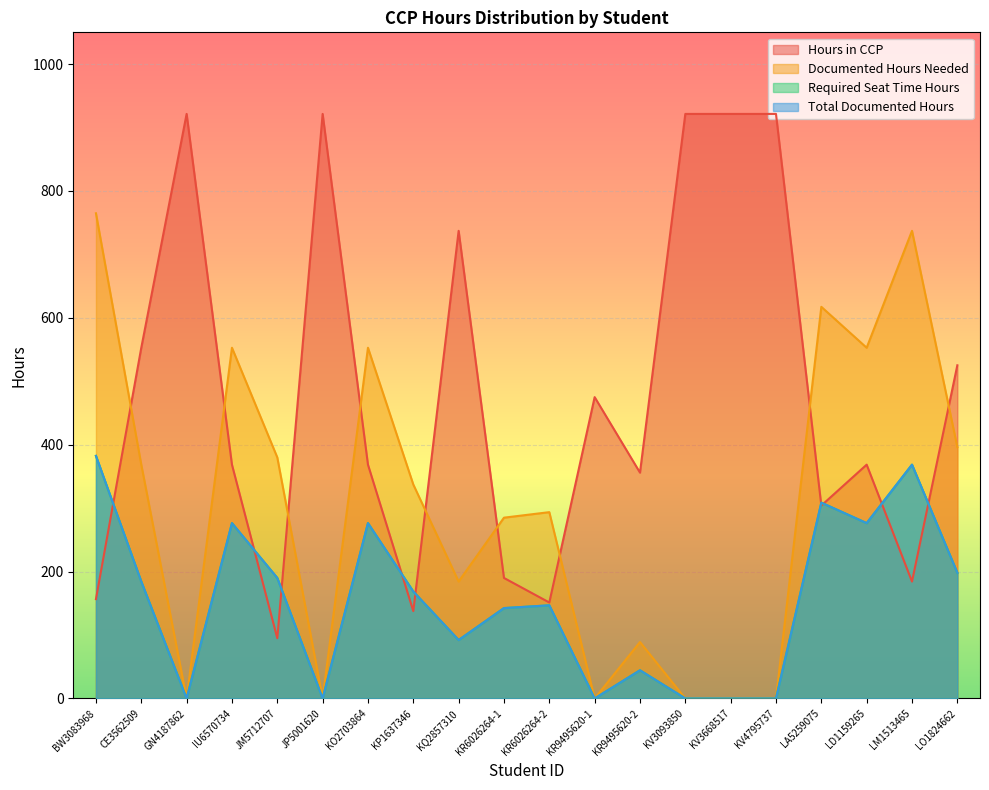

How many positive values does the Required Seat Time Hours series have?

14